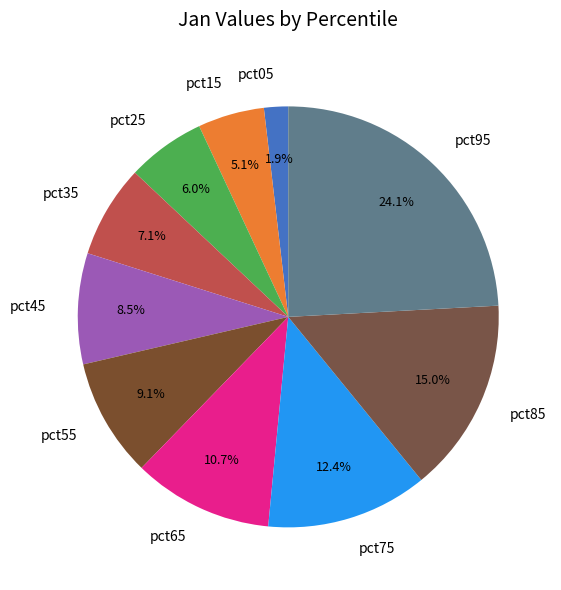

Between pct25 and pct65, which is larger?

pct65